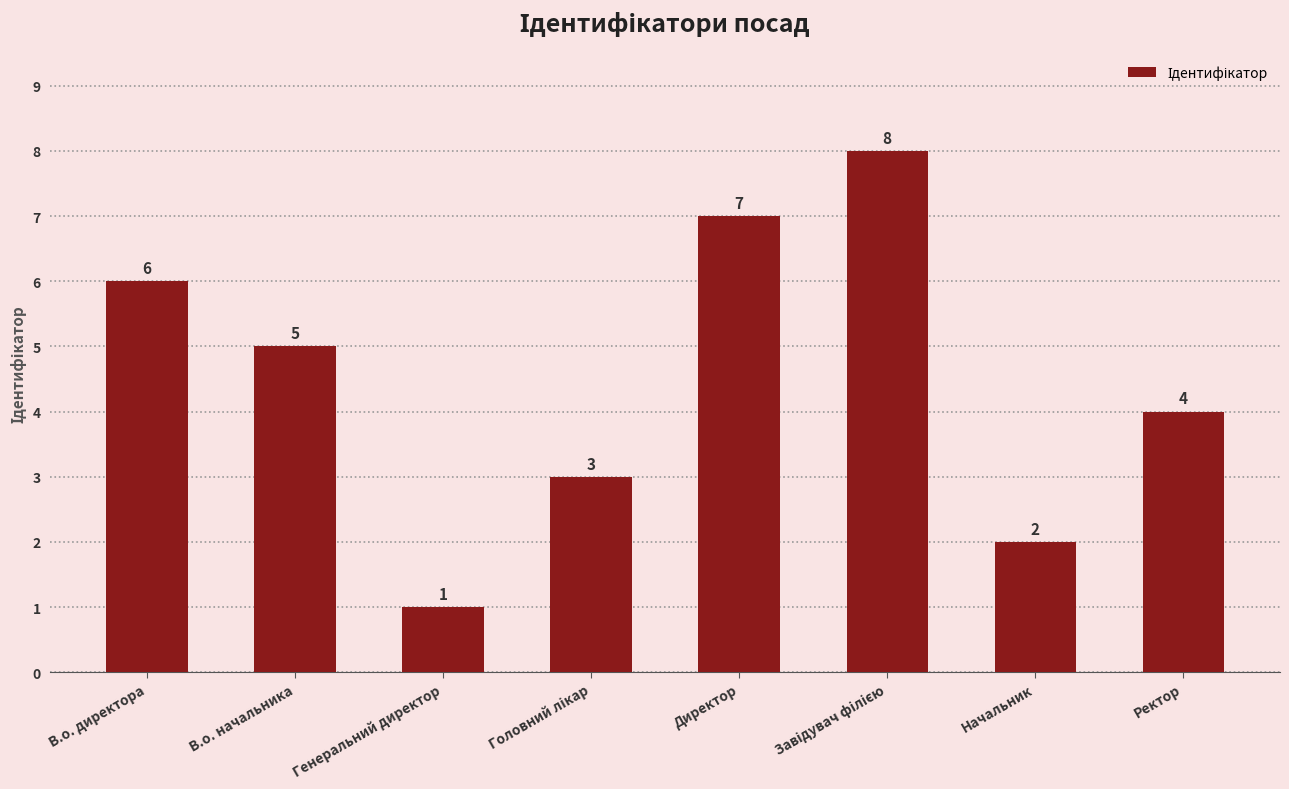

Reading left to right, what are all the values shown in this chart?

6	5	1	3	7	8	2	4